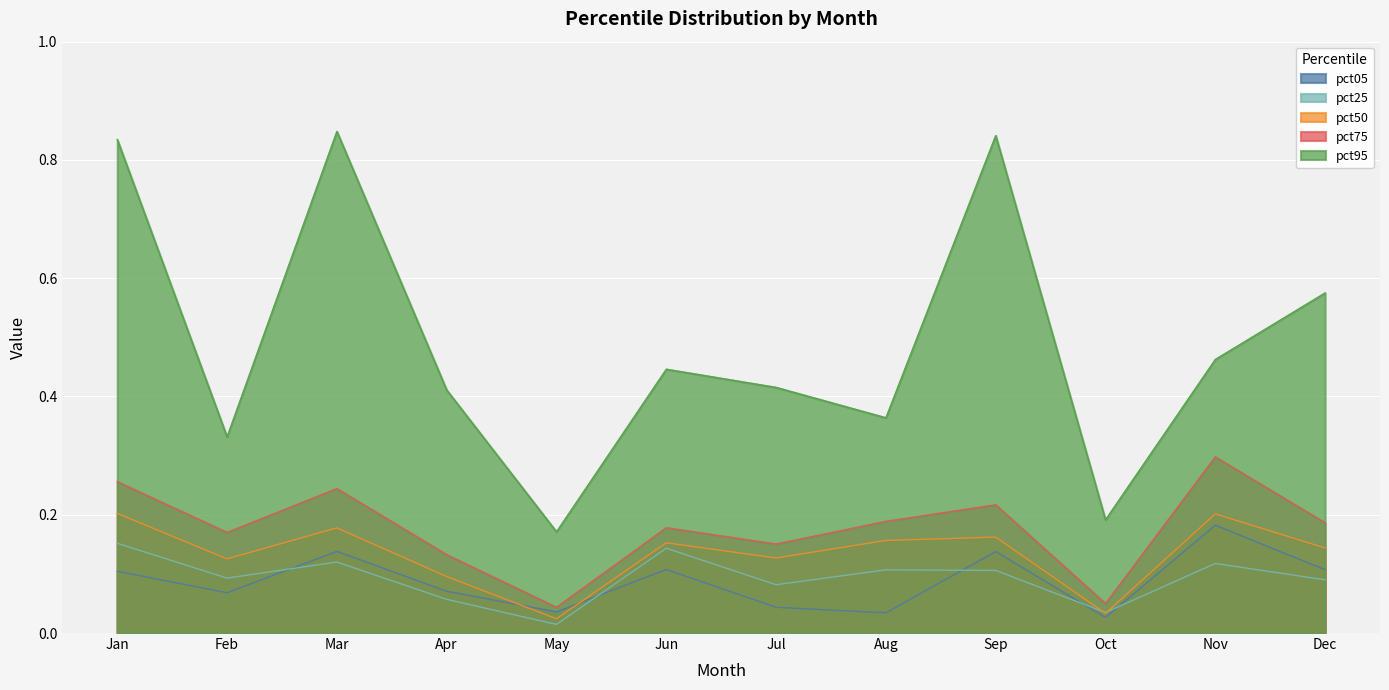

Does the chart display data point markers on the line(s)?

No